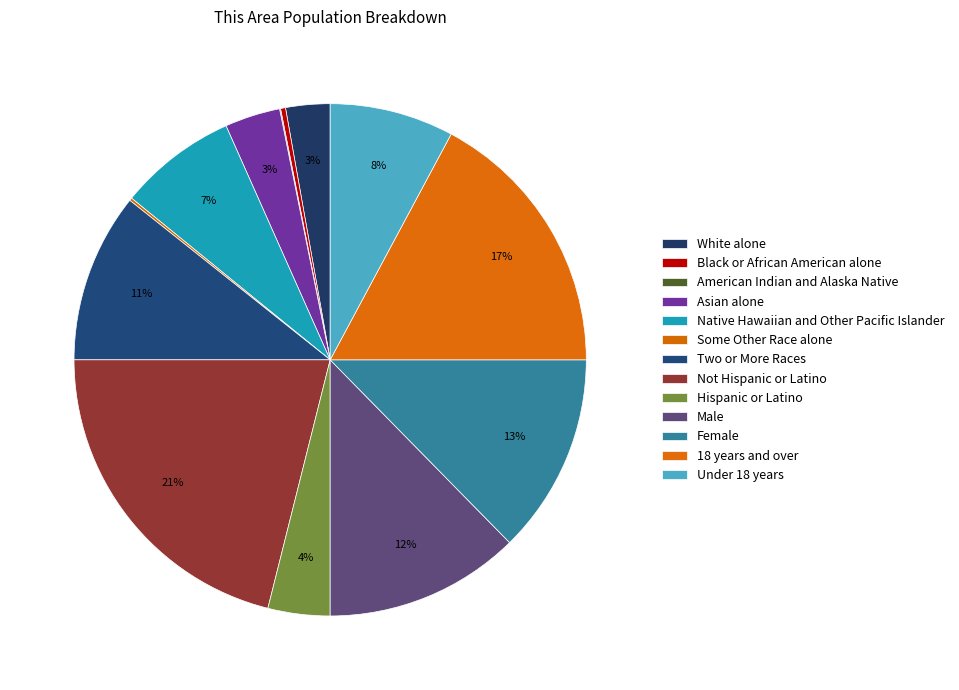

How many segments does this pie chart have?

13